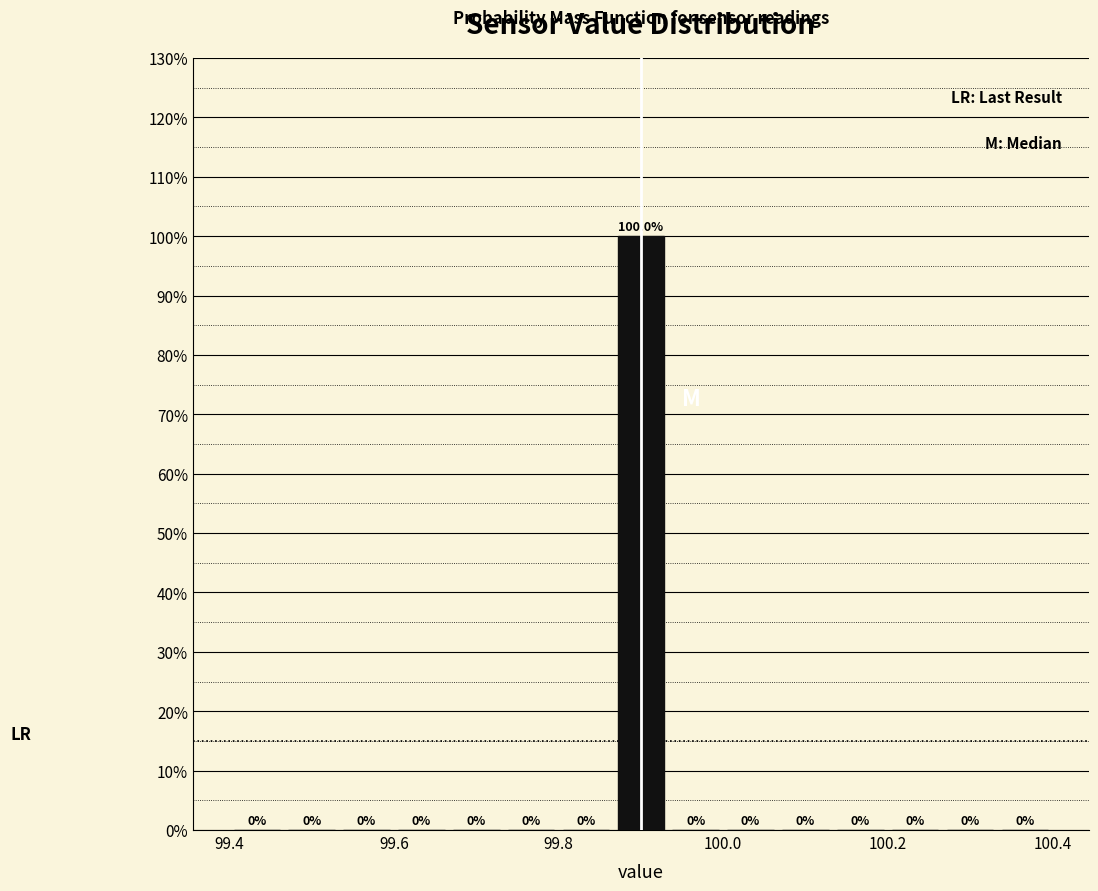

Around what value on the x-axis is the tallest bar? Give the approximate position of its centre, as read against the axis.

99.90